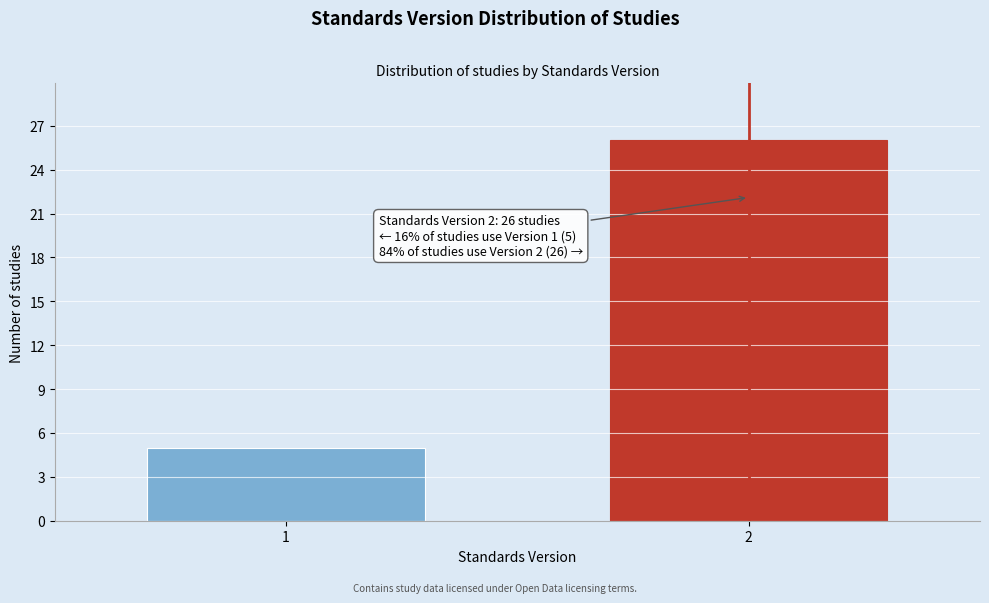

Reading right to left, extract all data points from this chart.

2=26	1=5